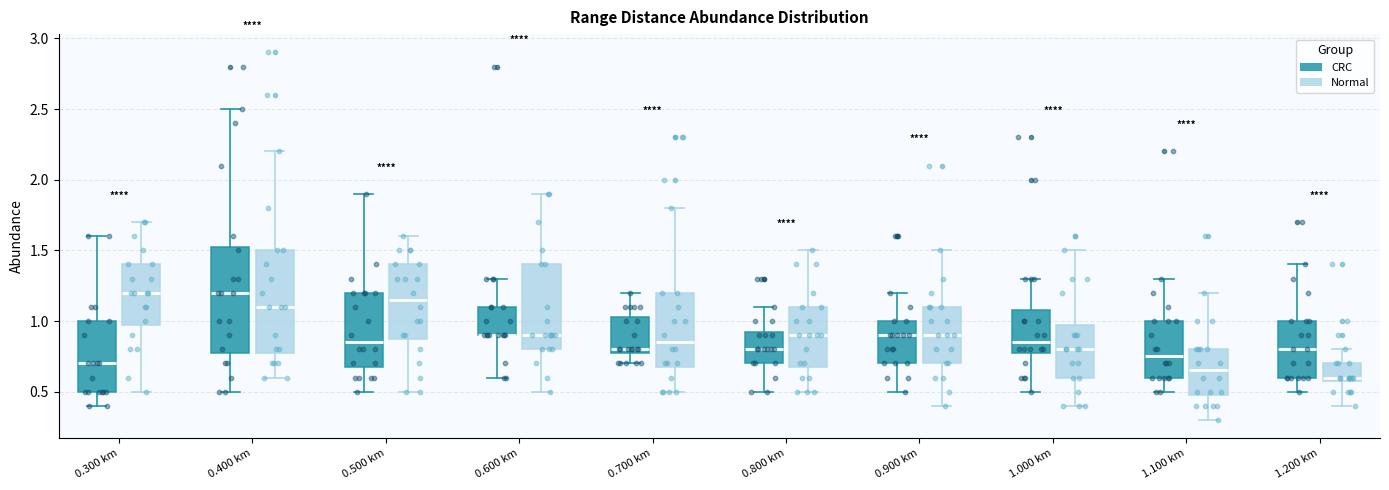

Where does the lower whisker of the box for 0.300 km (Normal) end on the y-axis? The values are not printed on the chart, so give them approximately, as read against the axis.

0.50